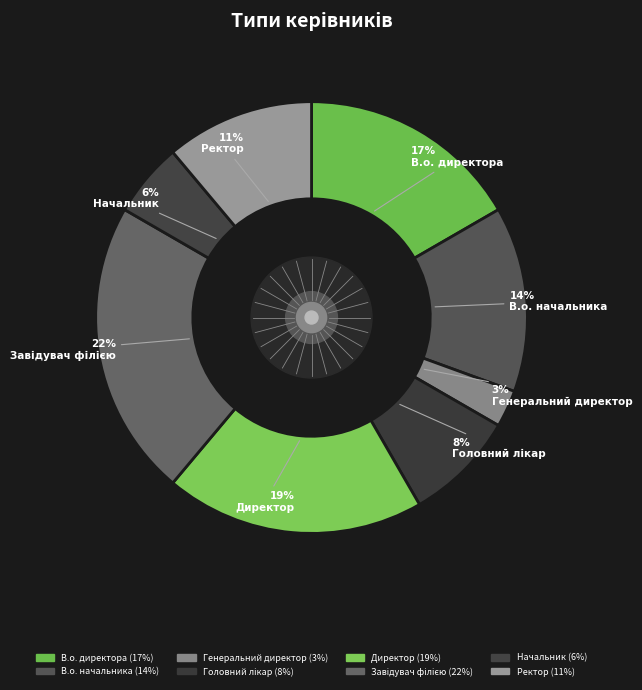

How many segments does this pie chart have?

8